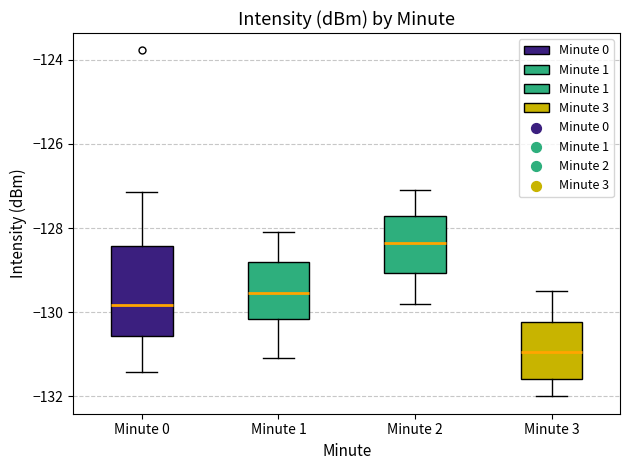

Where does the median line of the box for Minute 0 sit on the y-axis? The values are not printed on the chart, so give them approximately, as read against the axis.

-129.8